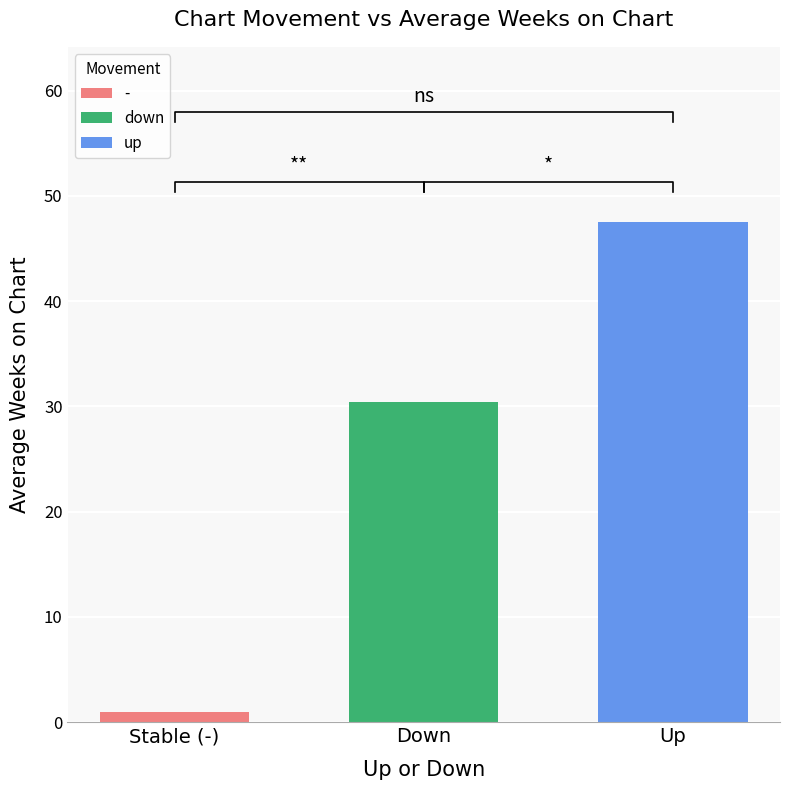

Is it true that up equals 18.3 at Down?

False